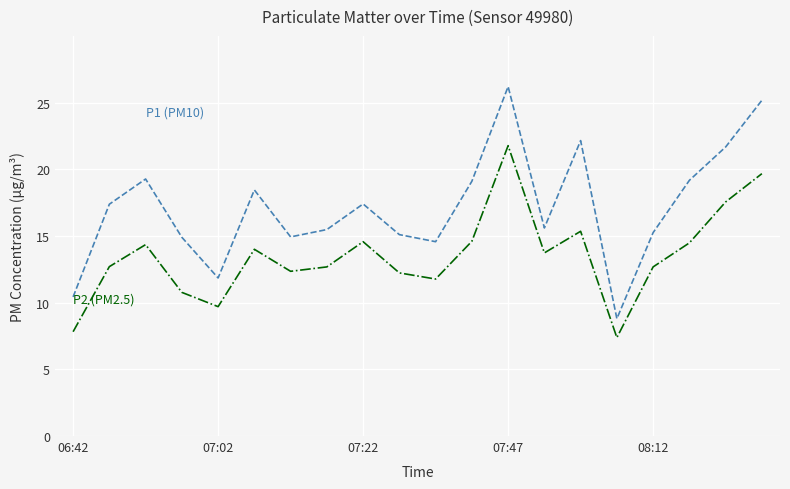

What is the smallest value displayed?

7.4